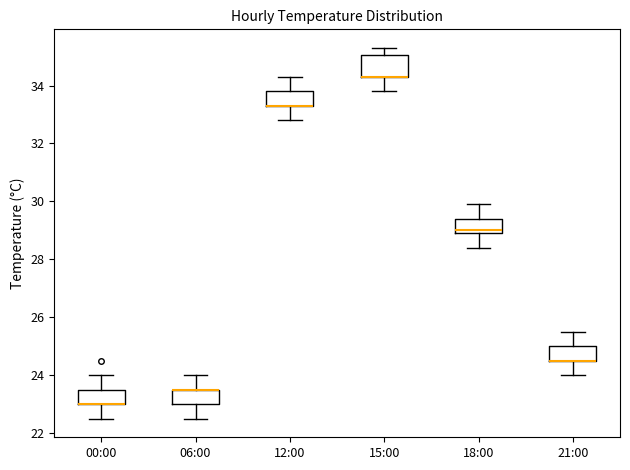

Where does the upper whisker of the box for 15:00 end on the y-axis? The values are not printed on the chart, so give them approximately, as read against the axis.

35.4